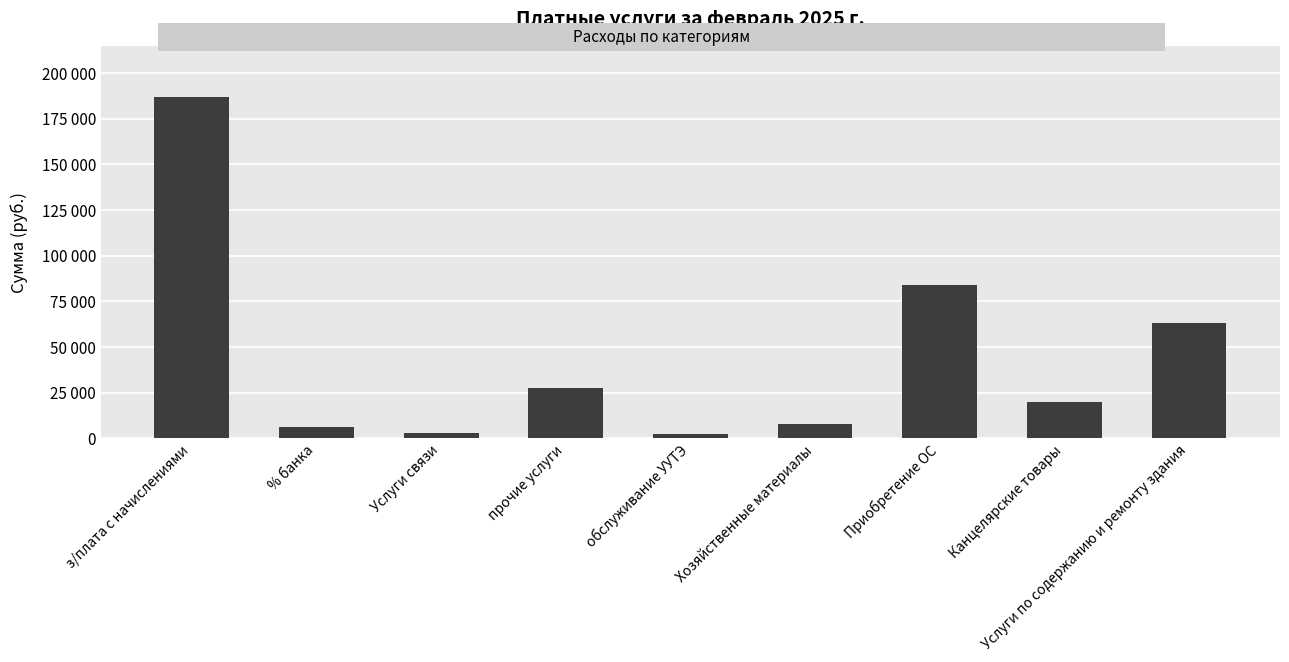

Does the chart contain any negative values?

No